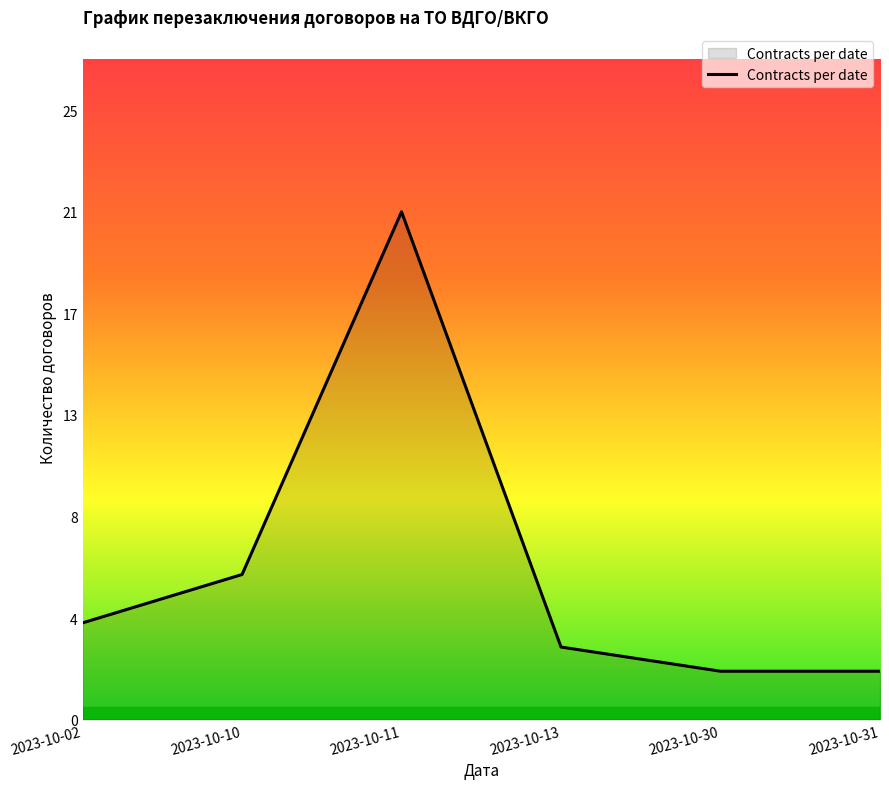

How many lines are shown in the chart?

1